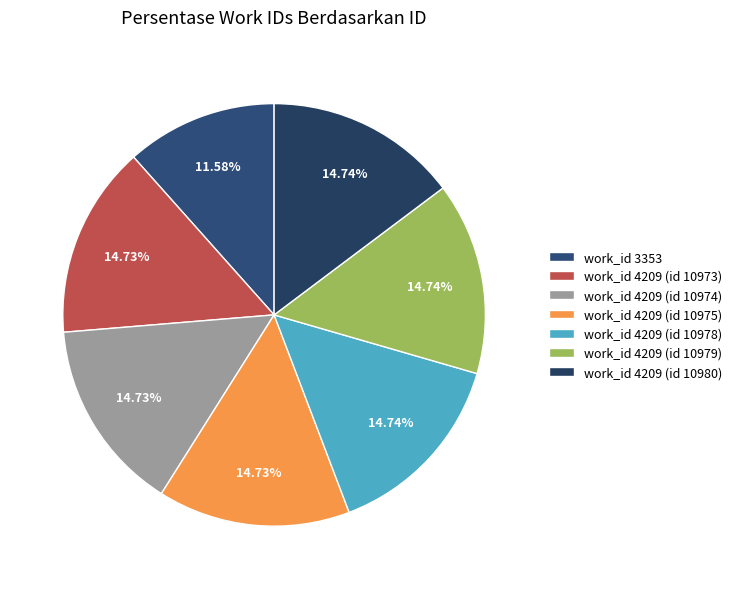

What portion of the pie excludes work_id 4209 (id 10978)?

85.3%